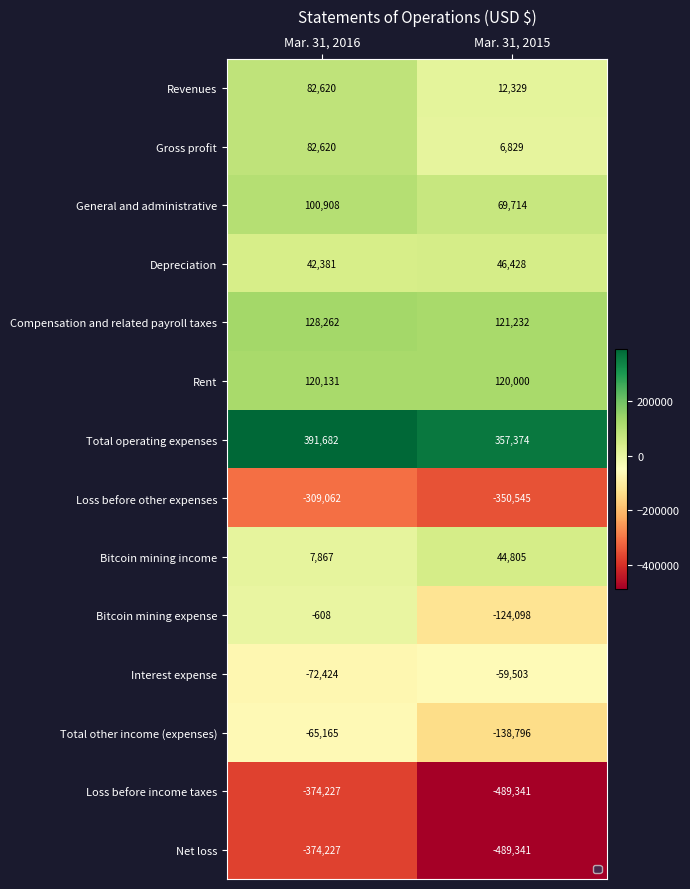

List the labels in order of Compensation and related payroll taxes value, smallest first.

Mar. 31, 2015, Mar. 31, 2016